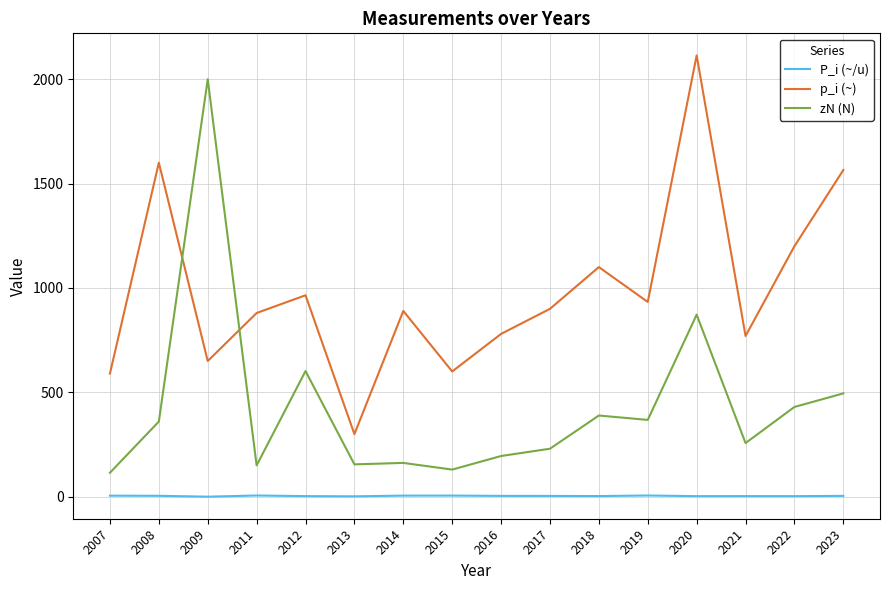

What is the spread (max minus min) of values at 2009?

1999.7